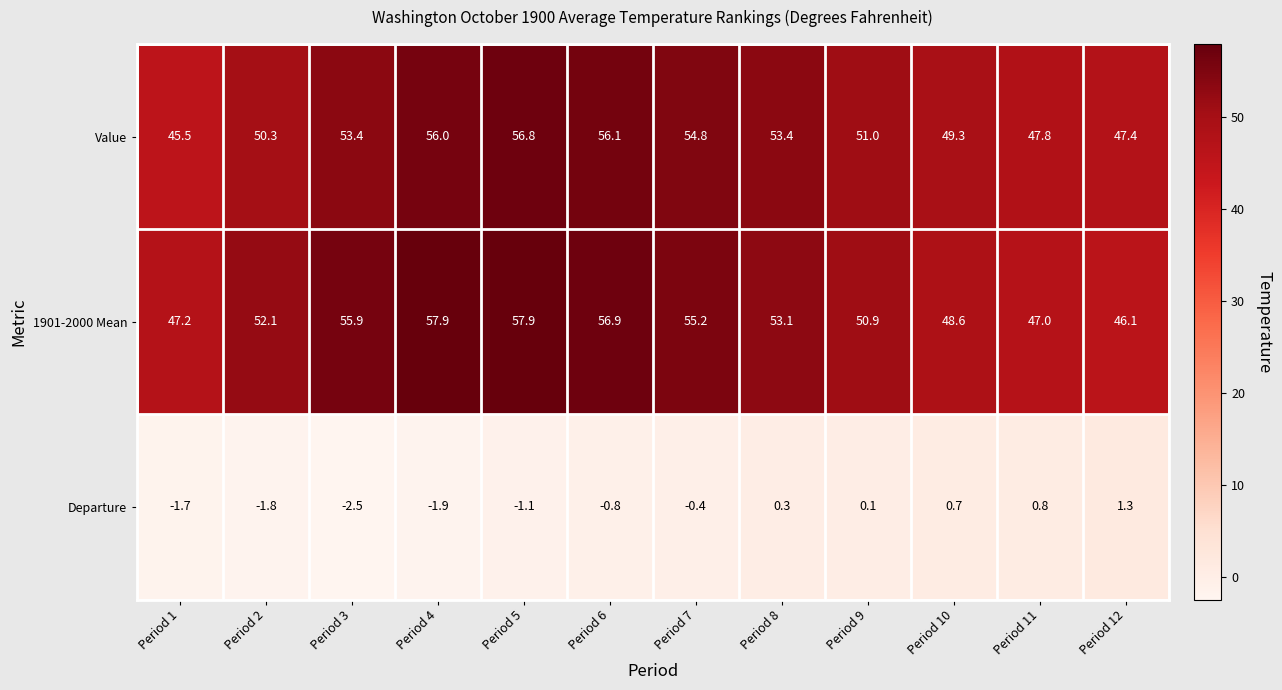

Which series has the widest spread of values?

1901-2000 Mean